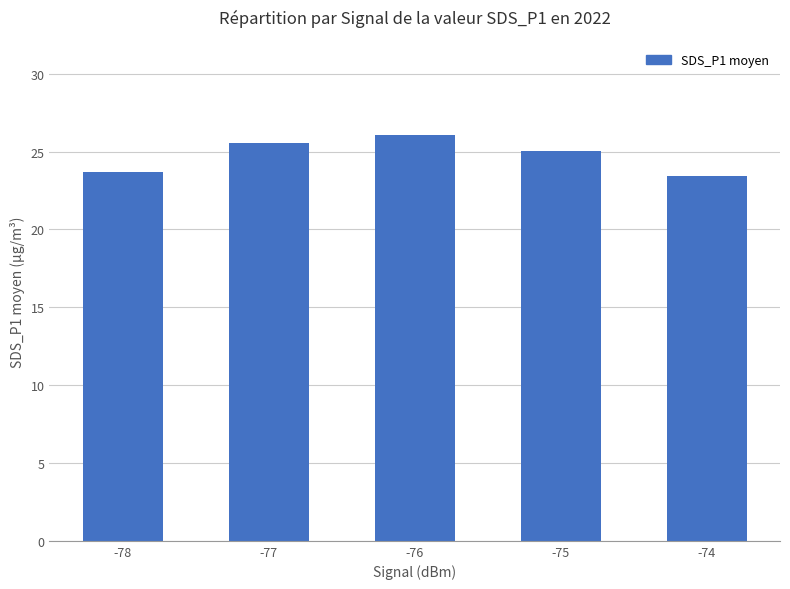

What is the sum of all values?

123.8